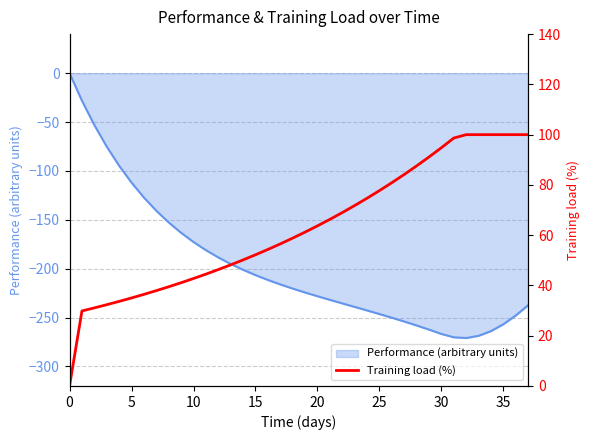

Where does the data first go above 61?

19